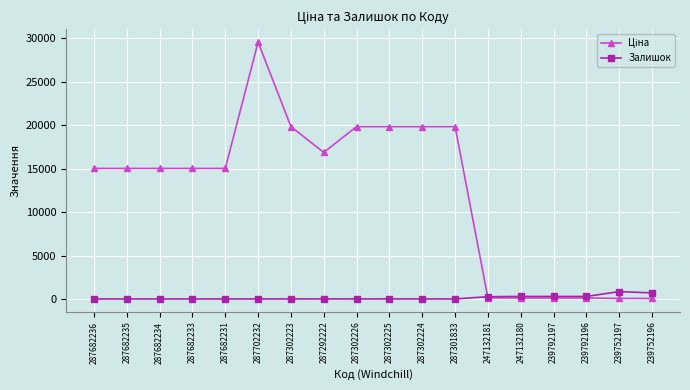

What is the difference between the highest and lowest values at 287682235?

15019.2